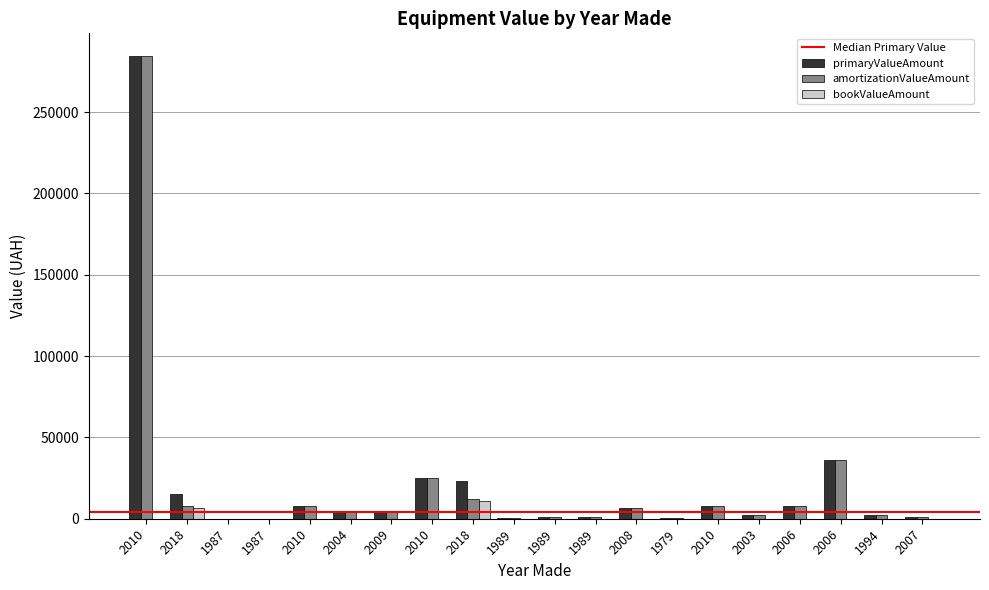

Which has a higher value, 2006 or 1994?

2006